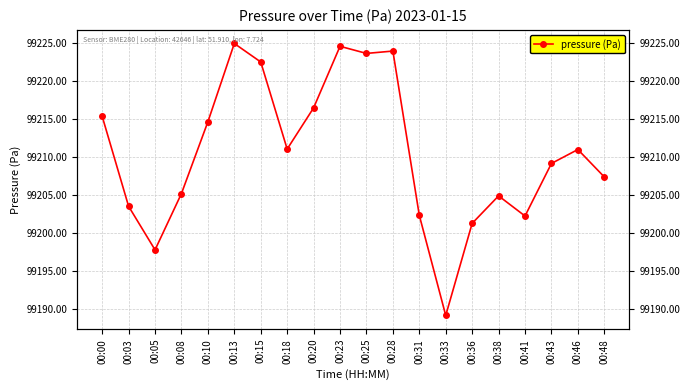

Is this an area chart (filled region under the line)?

No